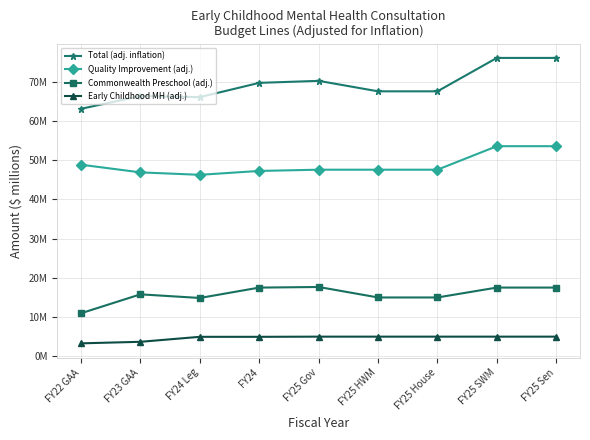

What position from the left is FY24?

4